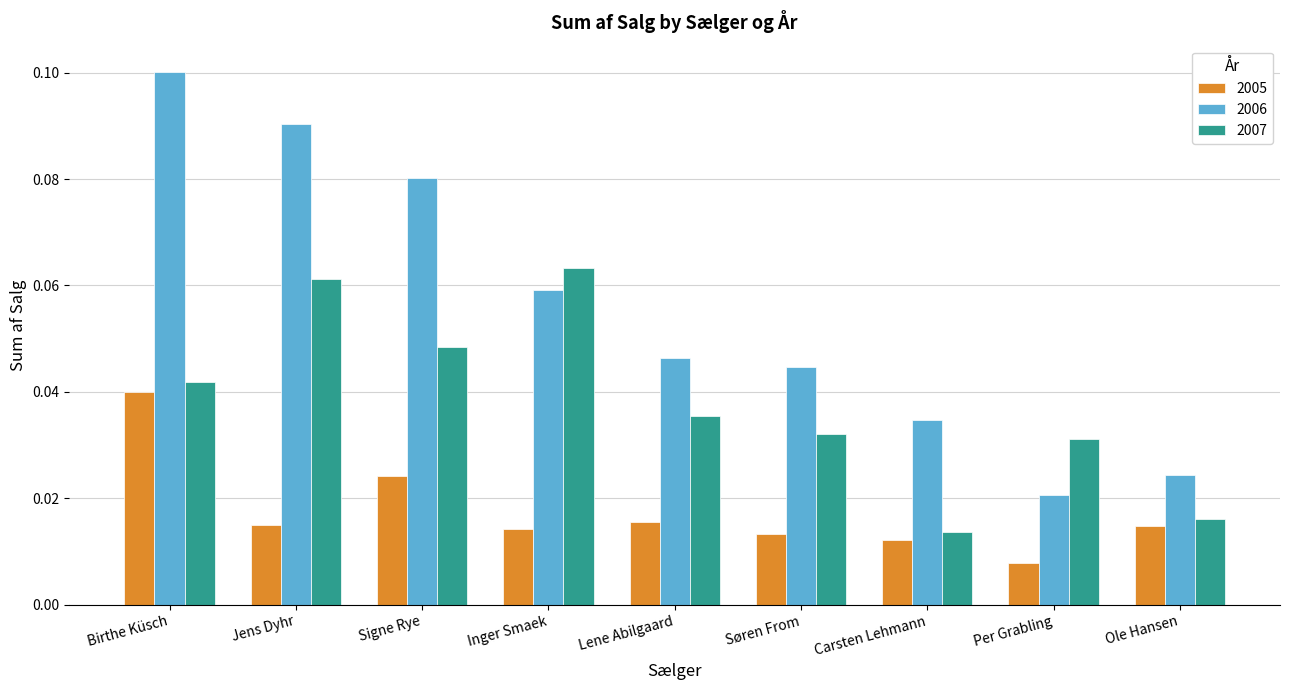

At which label does 2005 reach its peak?

Birthe Küsch